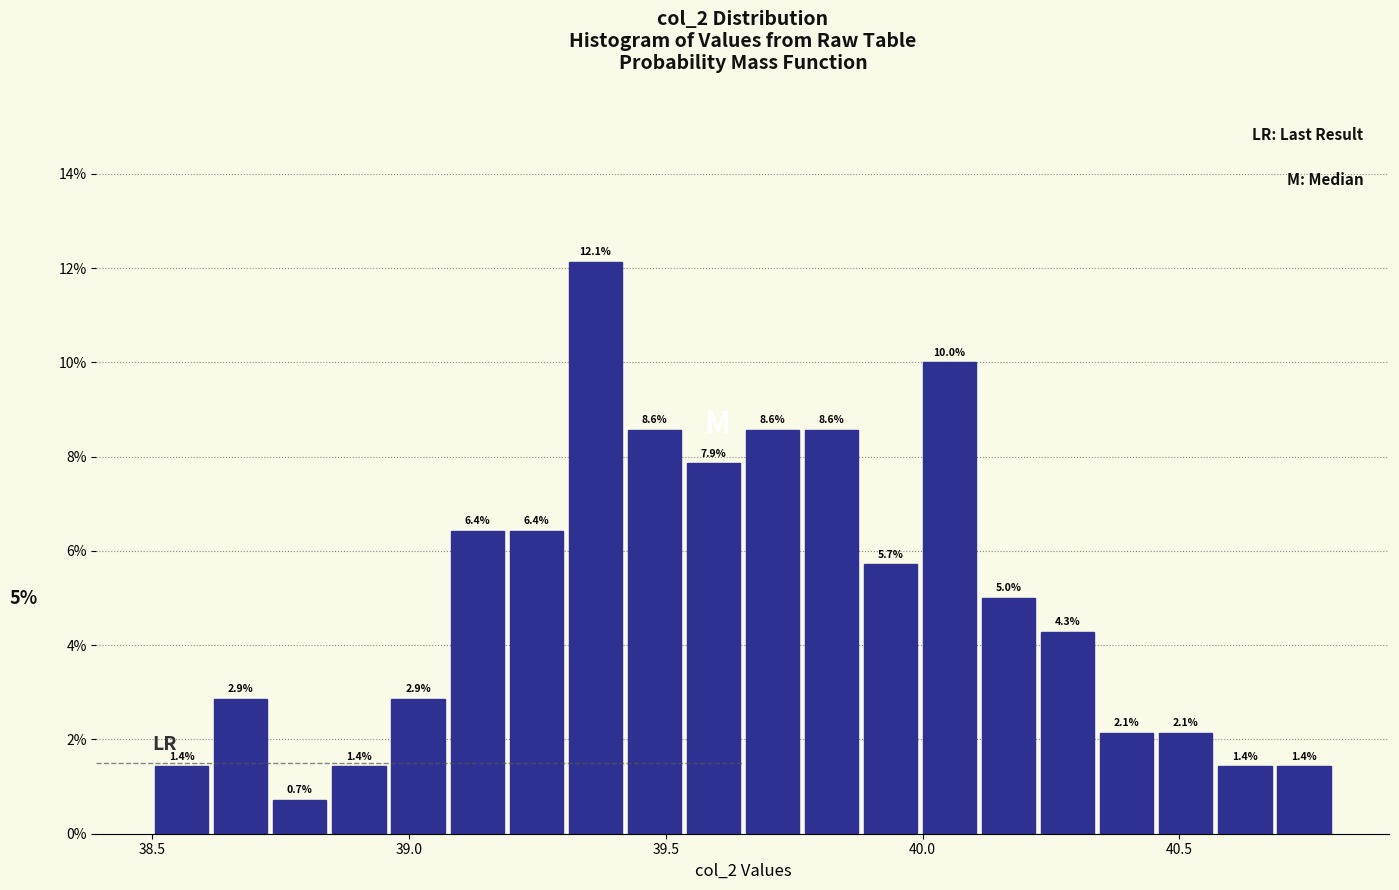

Around what value on the x-axis is the tallest bar? Give the approximate position of its centre, as read against the axis.

39.35